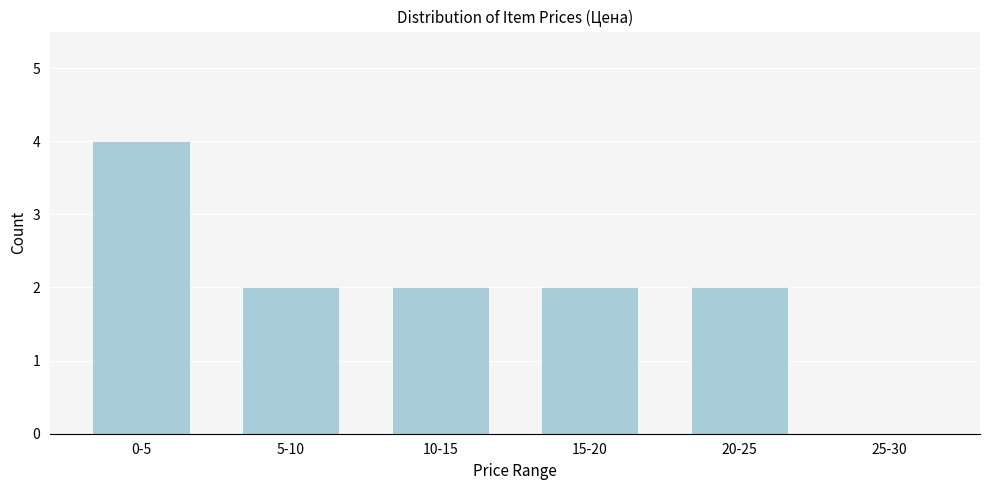

Reading right to left, transcribe all the data shown in this chart.

25-30=0	20-25=2	15-20=2	10-15=2	5-10=2	0-5=4